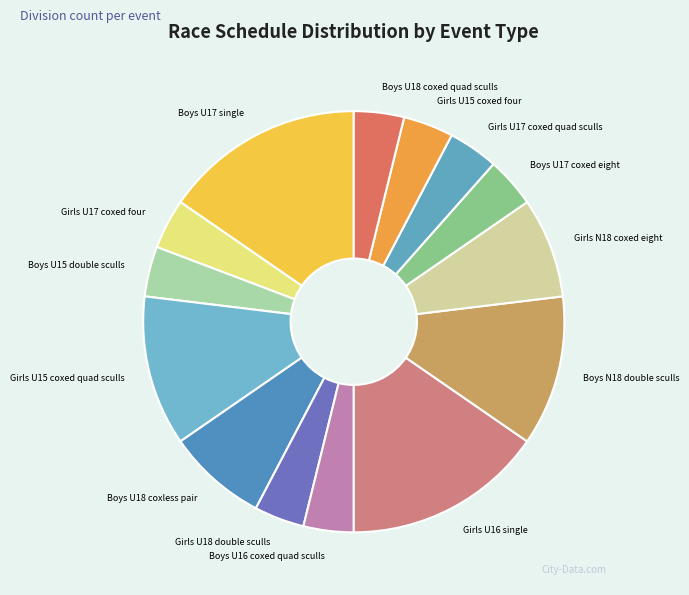

Combined, do Boys U17 coxed eight and Boys U18 coxed quad sculls account for over 50%?

No